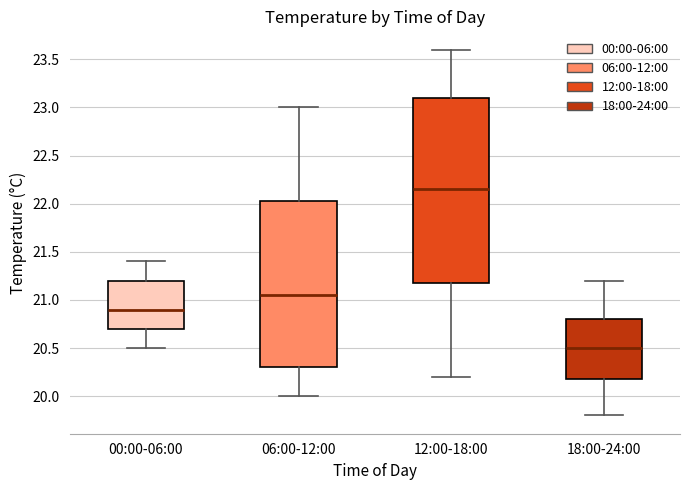

Comparing the boxes themselves (not the whiskers), which one is the tallest?

12:00-18:00